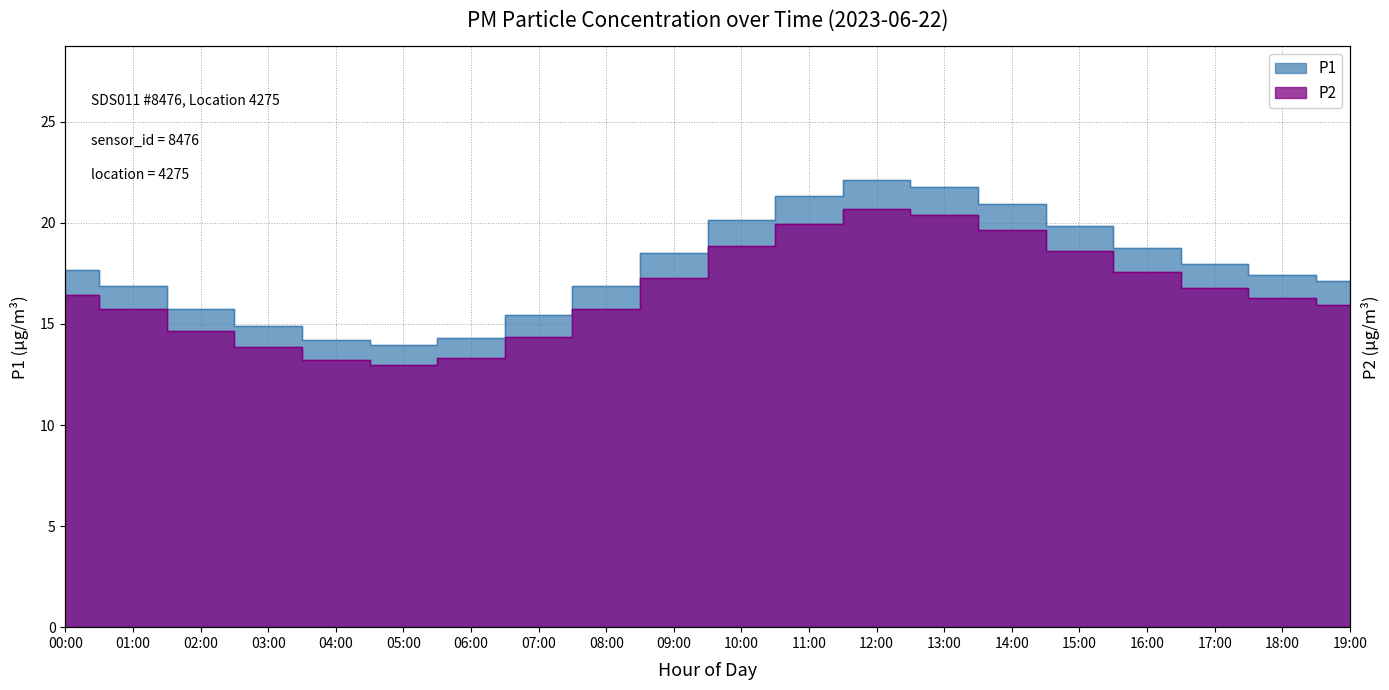

What is the smallest value displayed?

13.0